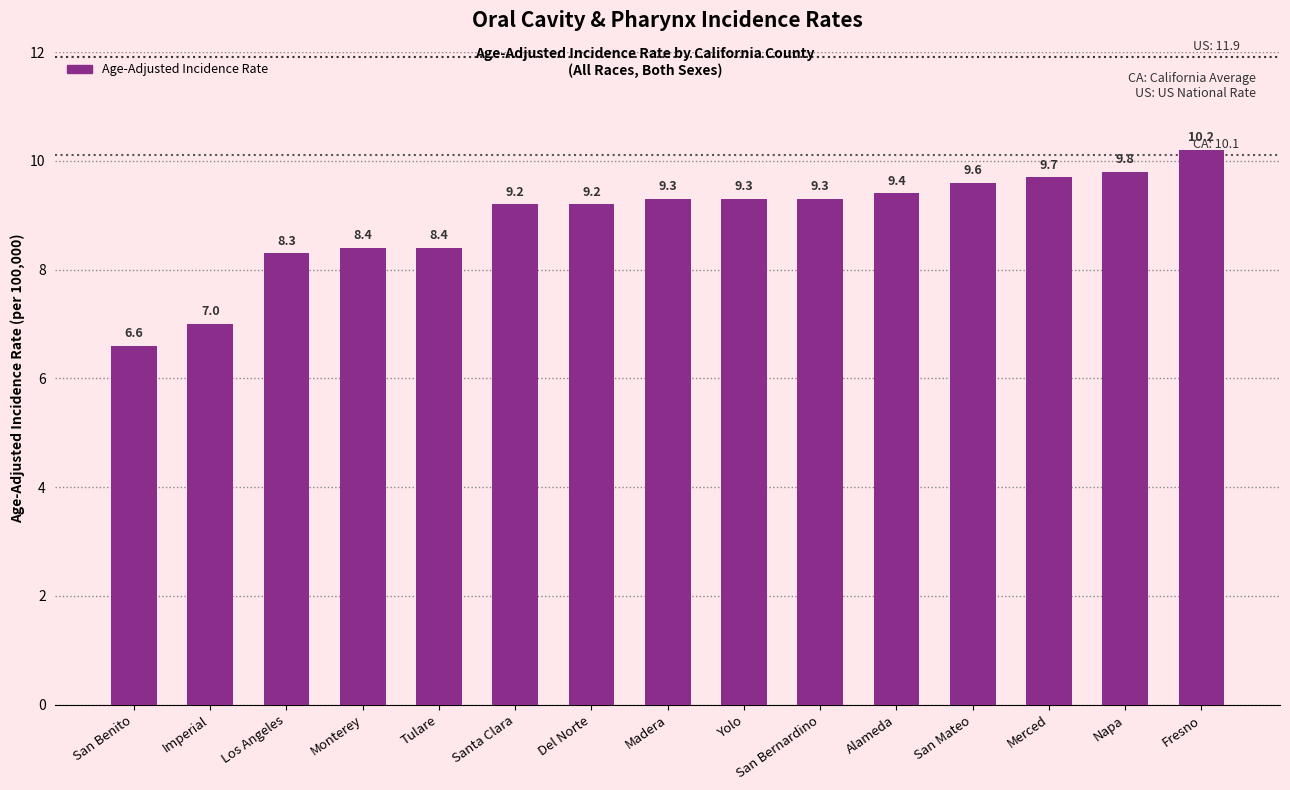

What is the ratio of the value at Fresno to the value at Los Angeles?

1.2